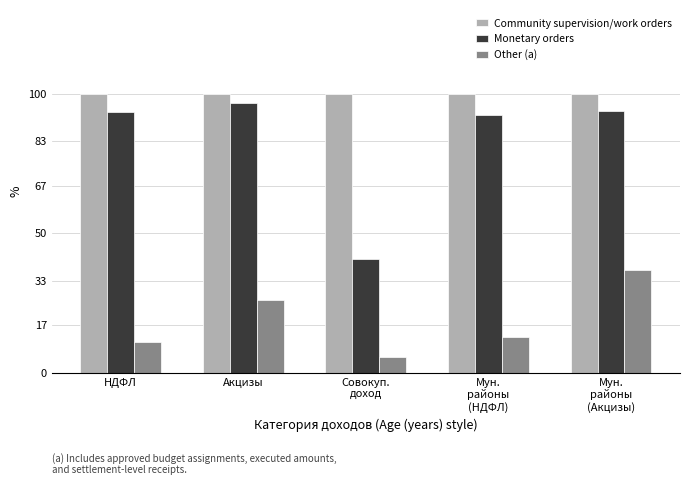

Which series has the largest total across all categories?

Community supervision/work orders